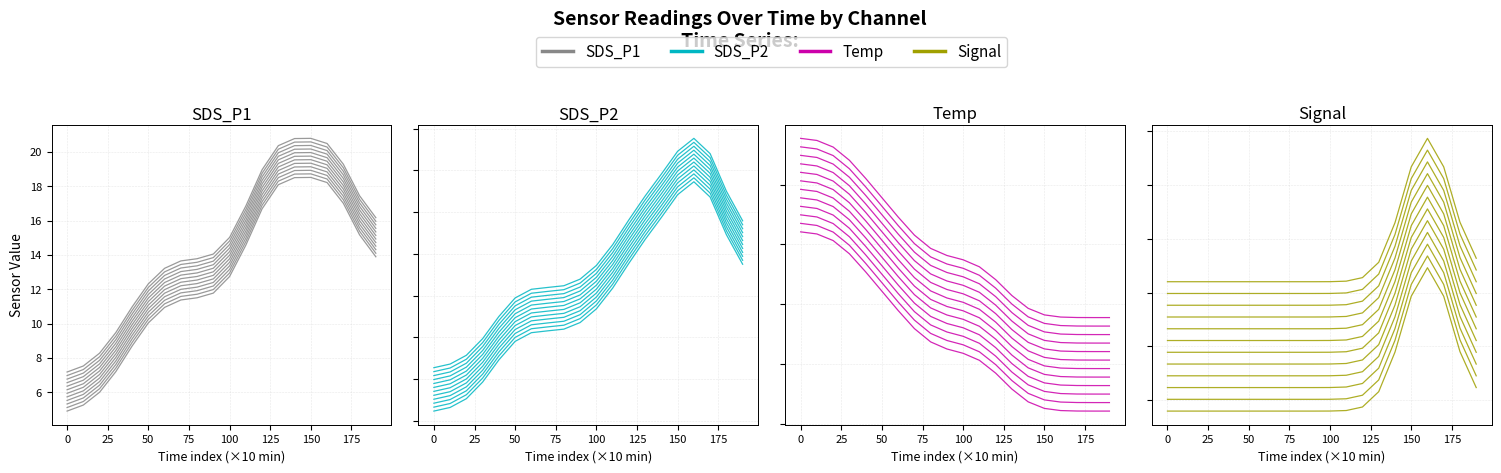

What are all the series names shown in the legend?

SDS_P1, SDS_P2, Temp, Signal